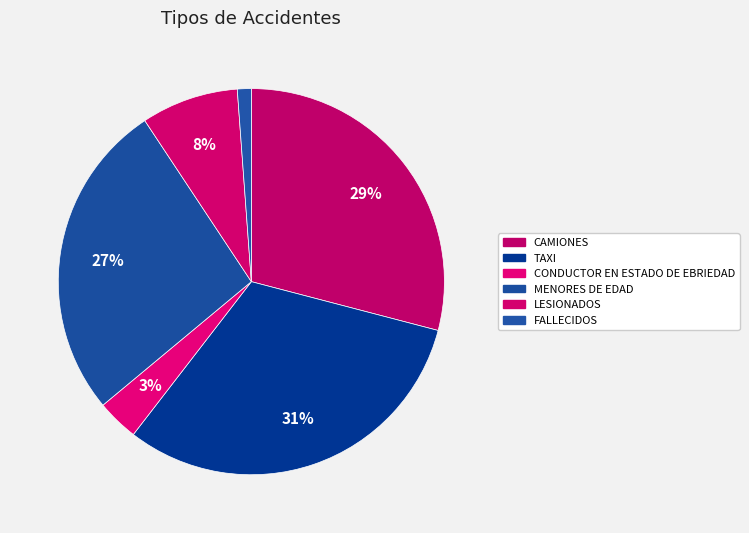

To the nearest percent, what is the difference between the FALLECIDOS and TAXI slice percentages?

30%